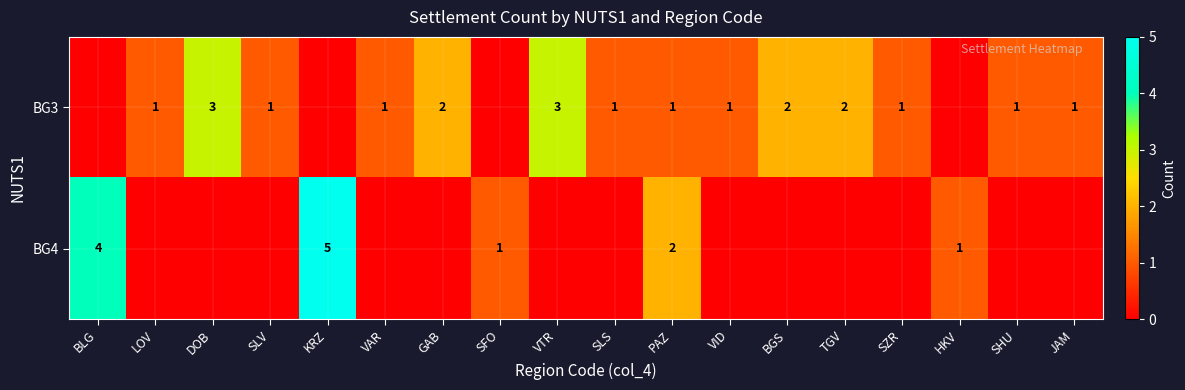

What is the sum of the BG3 values at JAM and BGS?

3